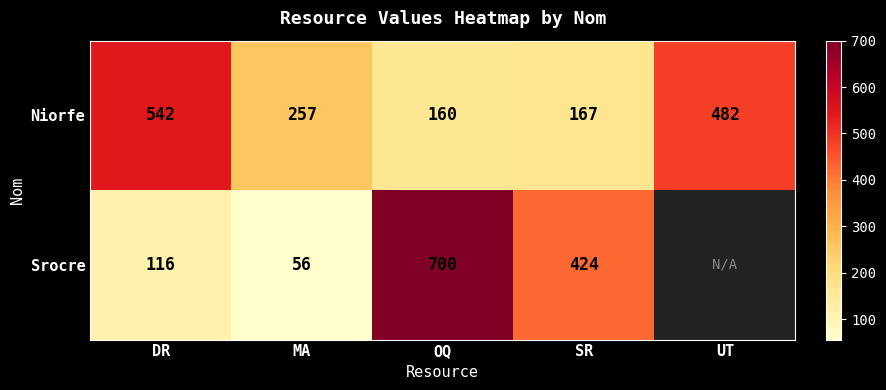

The value of Srocre at MA is 56. True or false?

True